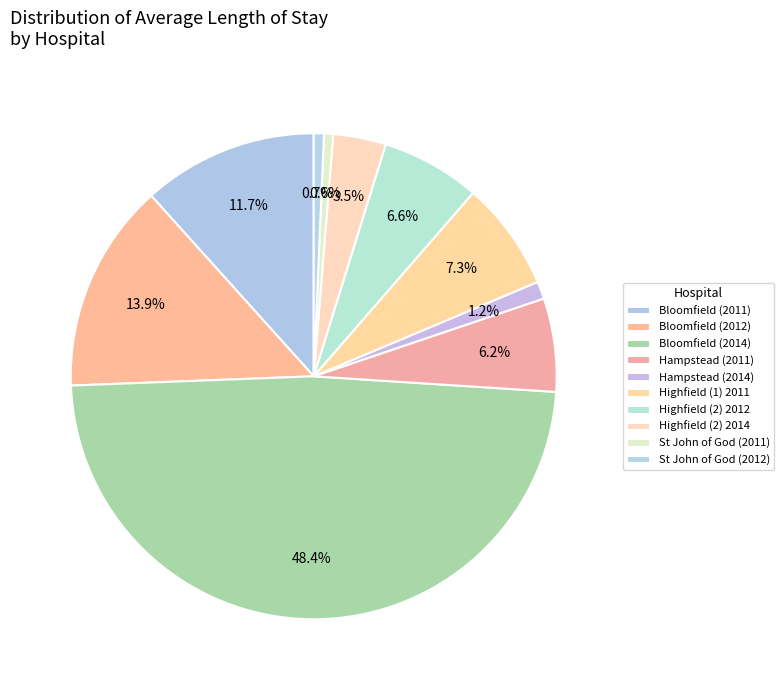

How many segments does this pie chart have?

10